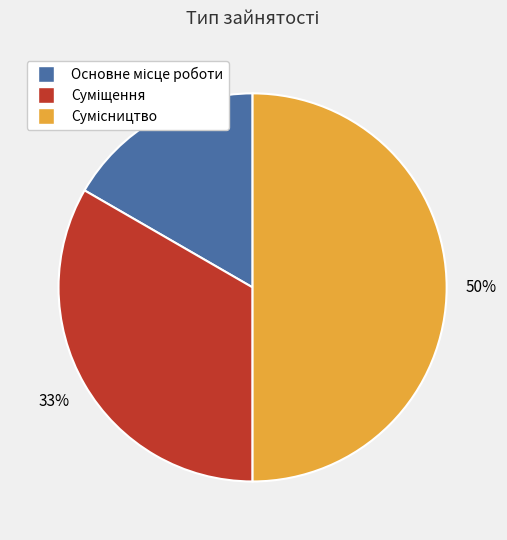

To the nearest percent, what is the difference between the largest and smallest slice percentages?

33%